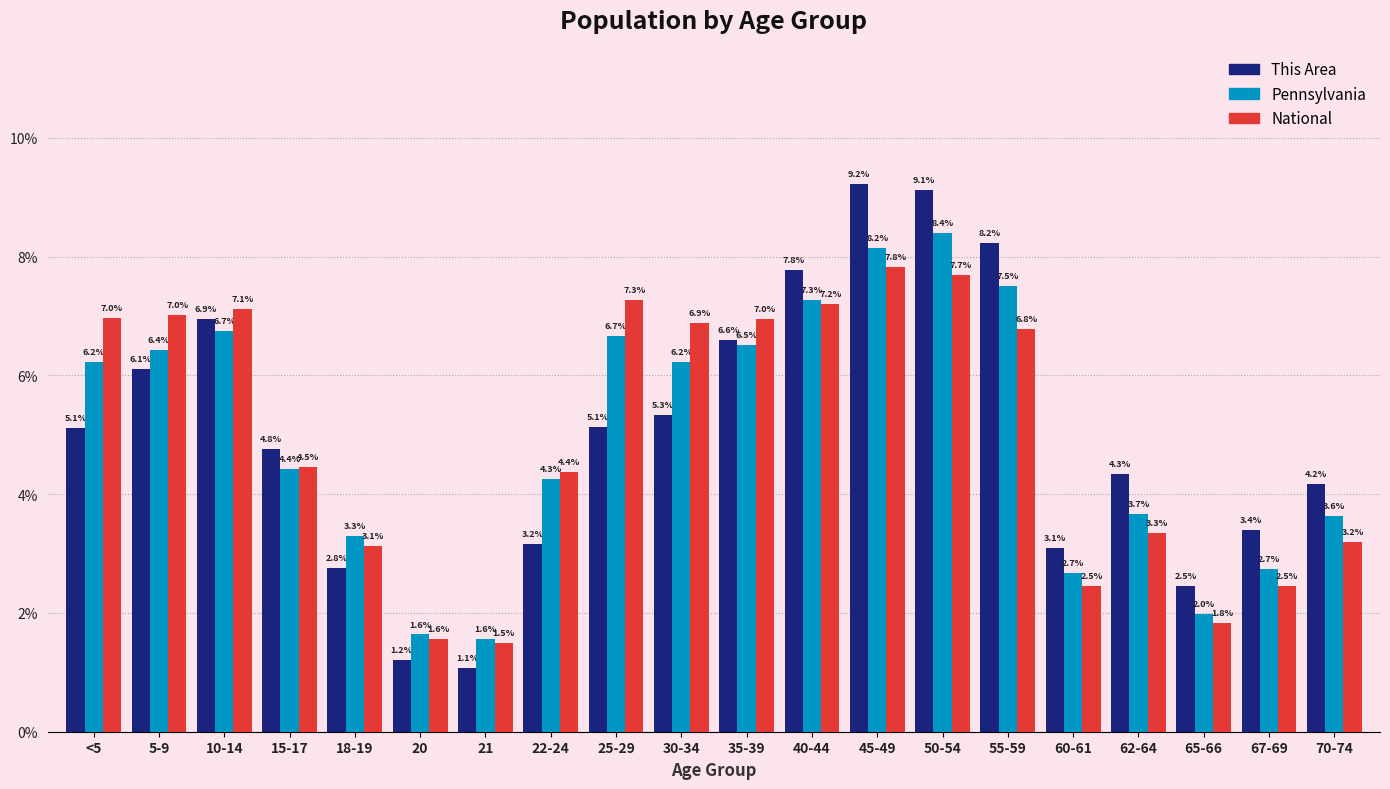

Reading left to right, list all the values displayed in this chart.

This Area: 5.1	6.1	6.9	4.8	2.8	1.2	1.1	3.2	5.1	5.3	6.6	7.8	9.2	9.1	8.2	3.1	4.3	2.5	3.4	4.2
Pennsylvania: 6.2	6.4	6.7	4.4	3.3	1.6	1.6	4.3	6.7	6.2	6.5	7.3	8.2	8.4	7.5	2.7	3.7	2.0	2.7	3.6
National: 7.0	7.0	7.1	4.5	3.1	1.6	1.5	4.4	7.3	6.9	7.0	7.2	7.8	7.7	6.8	2.5	3.3	1.8	2.5	3.2